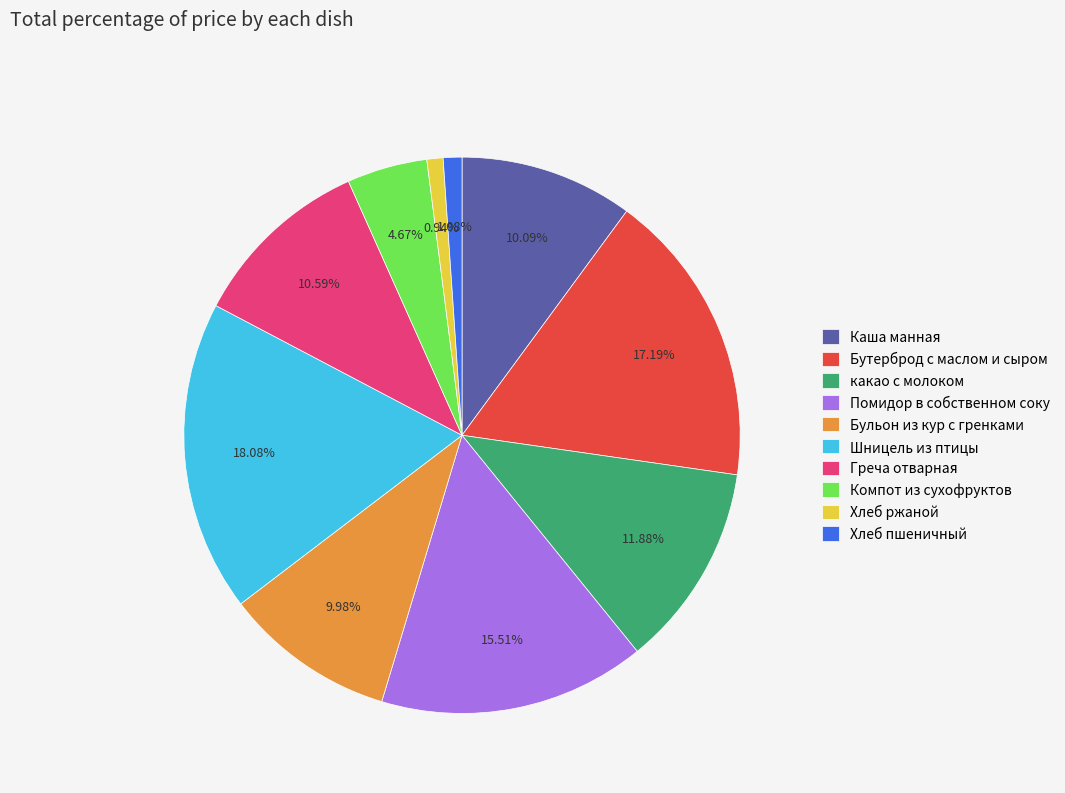

Which has a higher value, Греча отварная or Хлеб пшеничный?

Греча отварная